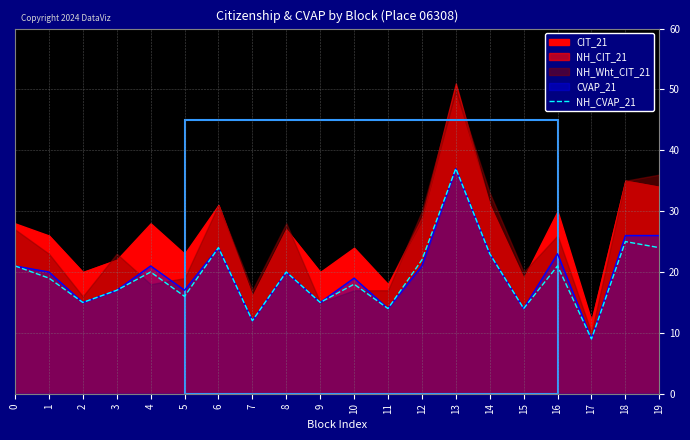

What is the smallest value displayed?

9